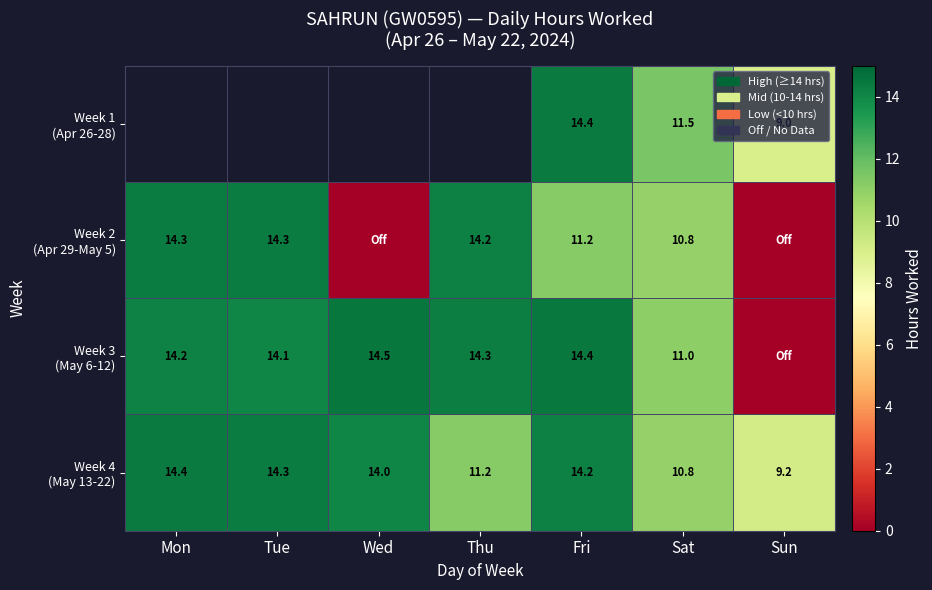

Rank the categories by Week 2 (Apr 29-May 5) value from lowest to highest.

Wed, Sun, Sat, Fri, Thu, Tue, Mon